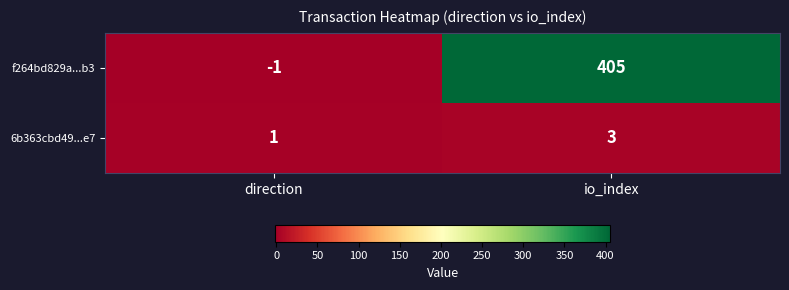

What is the difference between the maximum and minimum values in the f264bd829a...b3 series?

406